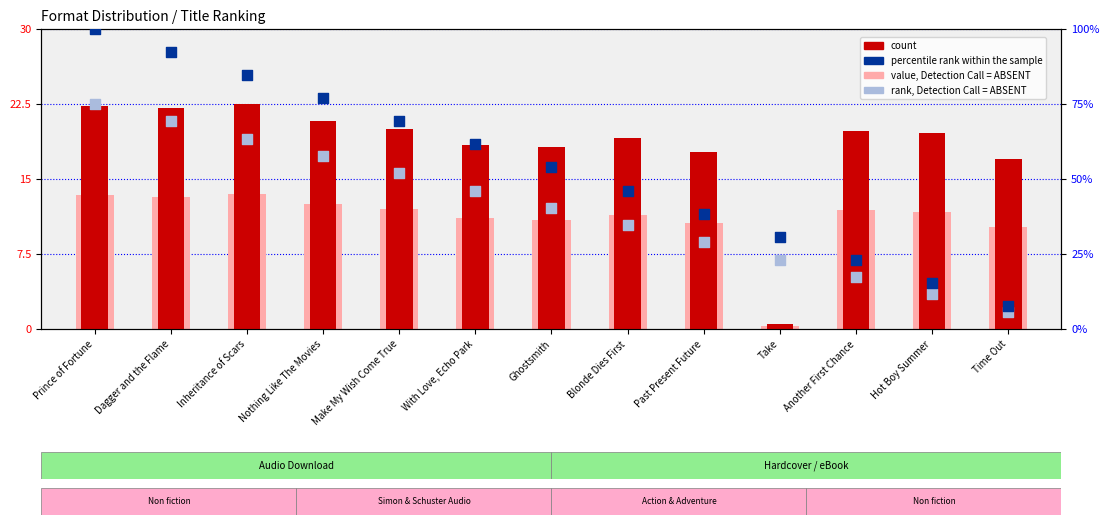

At which category is the sum across all series the highest?

Prince of Fortune